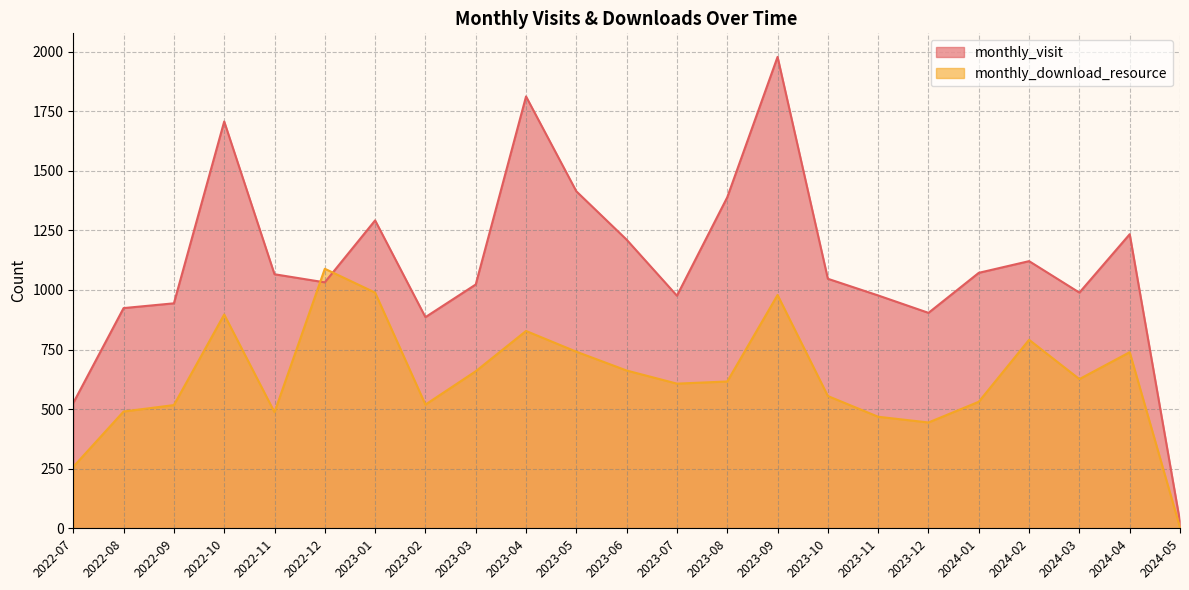

How many lines are shown in the chart?

2